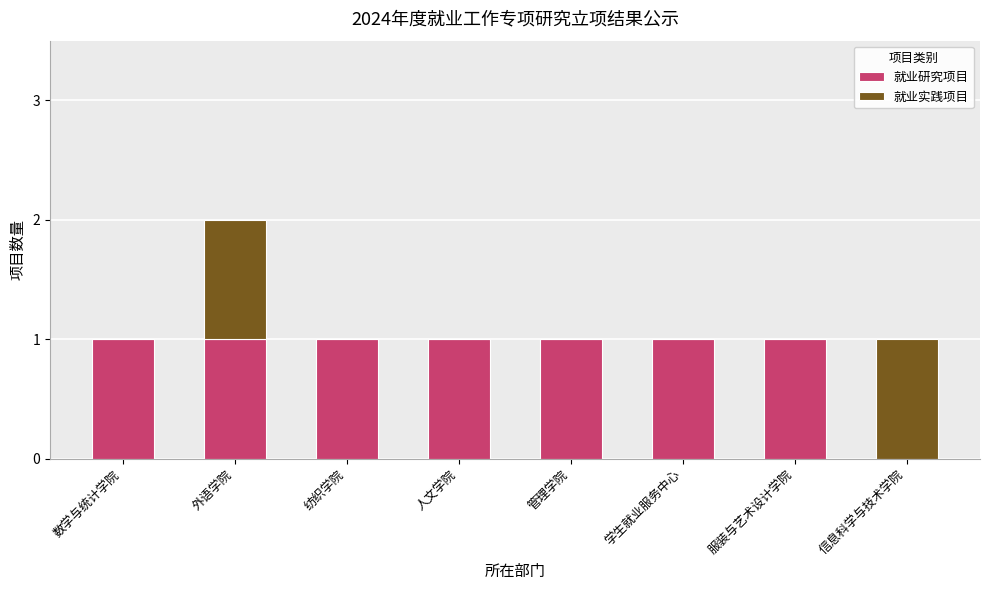

The value of 就业研究项目 at 纺织学院 is 2. True or false?

False